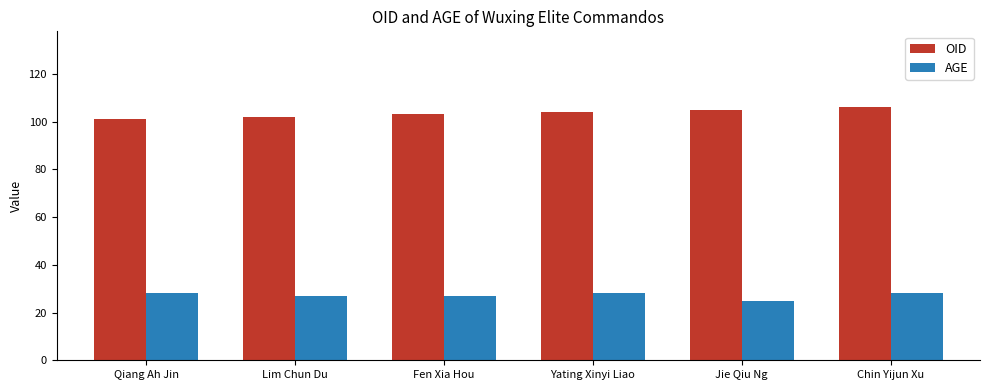

What is the approximate value of OID at Fen Xia Hou?

103